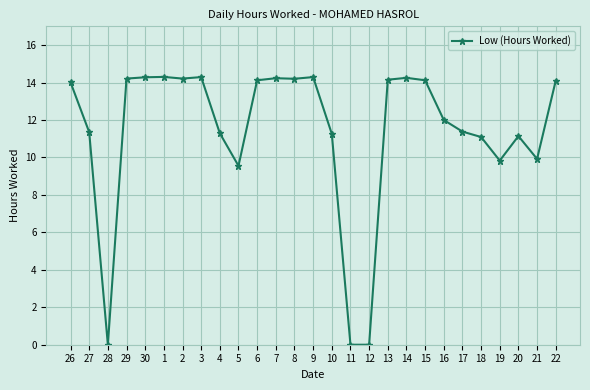

What is the greatest value displayed?

14.3